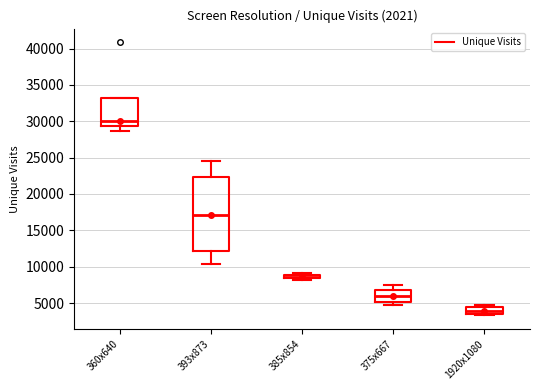

Where is the upper edge of the box for 375x667 on the y-axis? The values are not printed on the chart, so give them approximately, as read against the axis.

7000